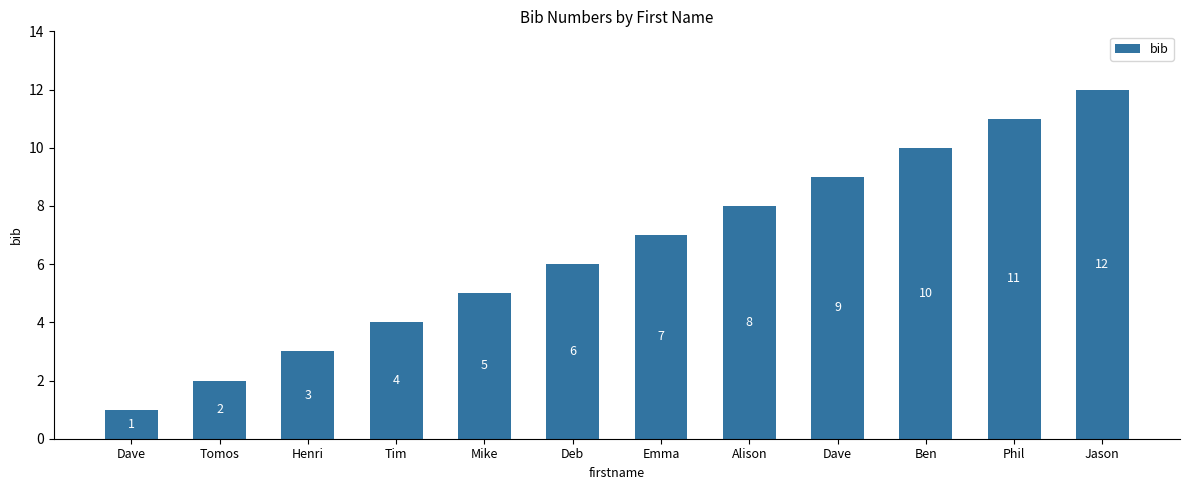

Reading left to right, what are all the values shown in this chart?

1	2	3	4	5	6	7	8	9	10	11	12